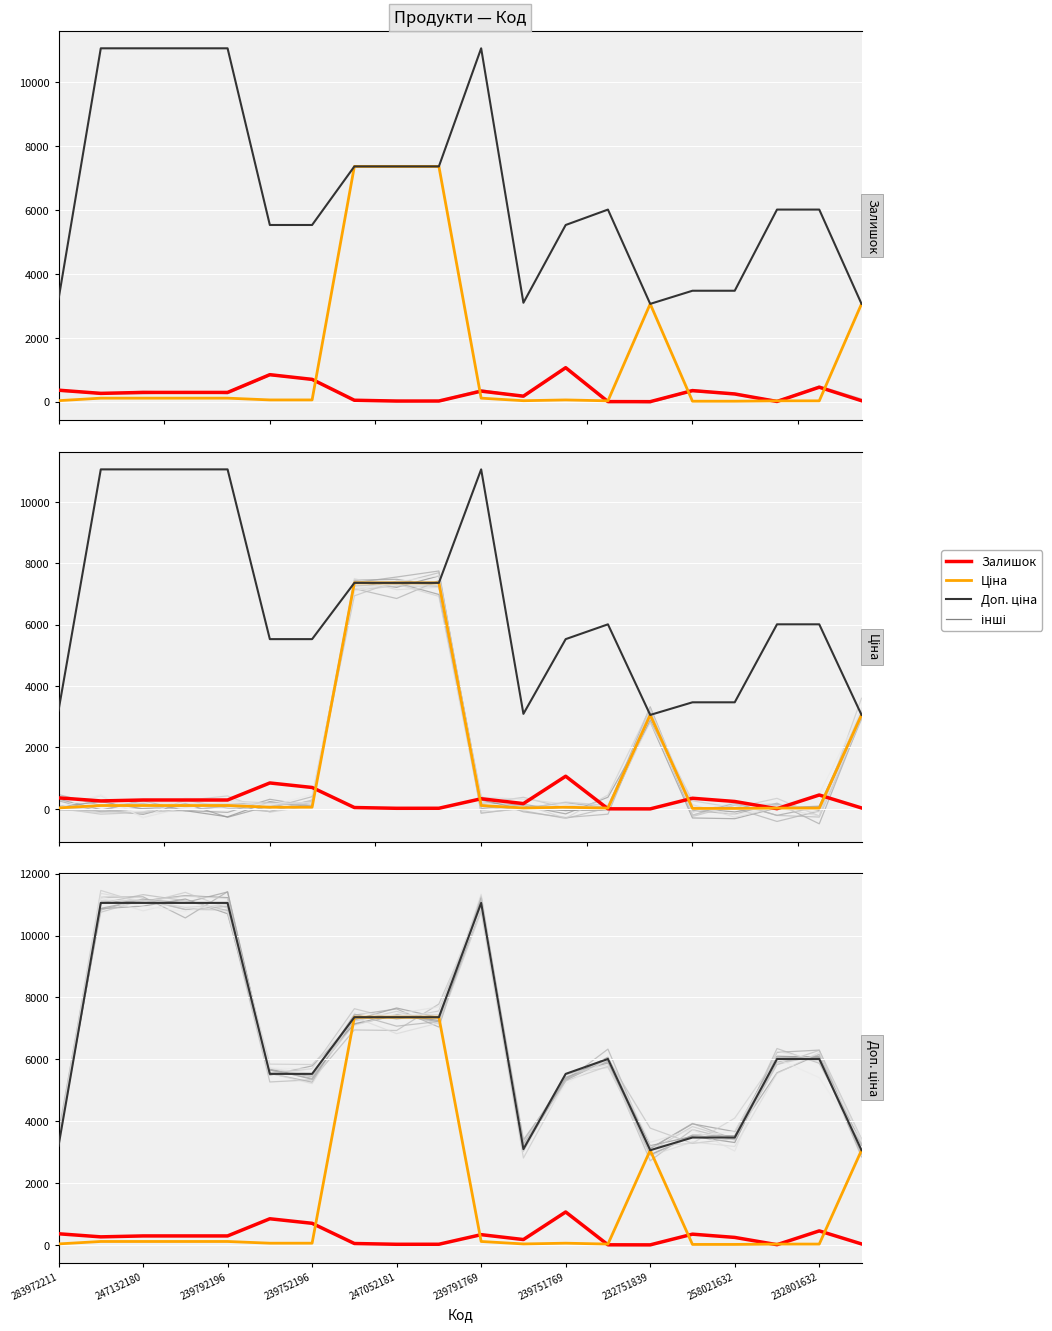

The value of Залишок at 247132180 is 111.7. True or false?

False